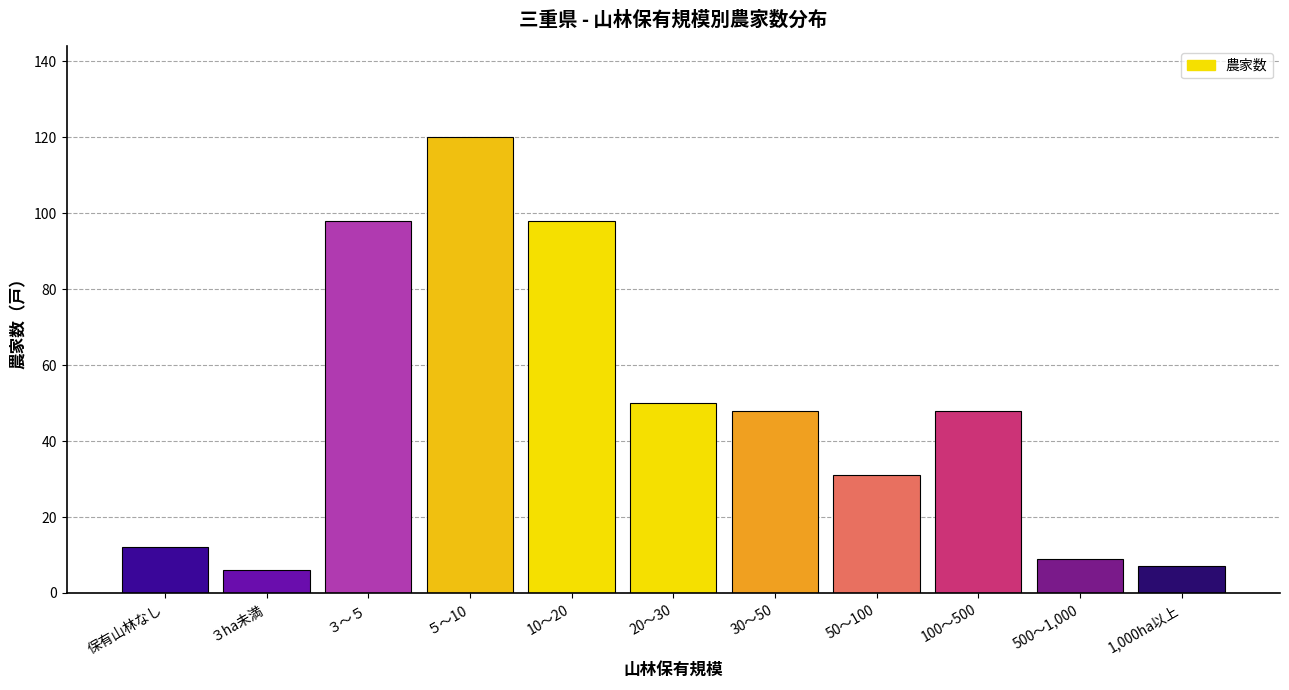

Reading right to left, list all the values displayed in this chart.

7	9	48	31	48	50	98	120	98	6	12